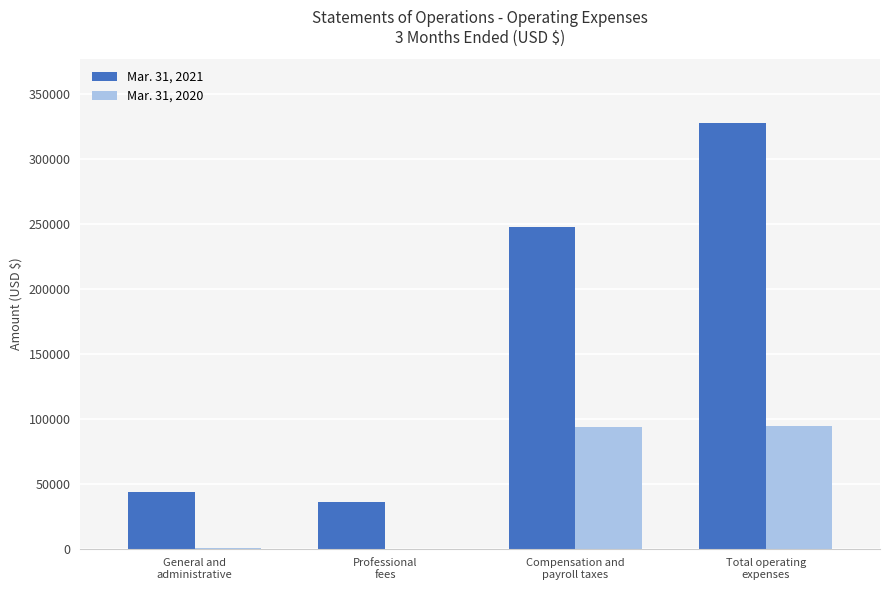

Which series has the largest total across all categories?

Mar. 31, 2021